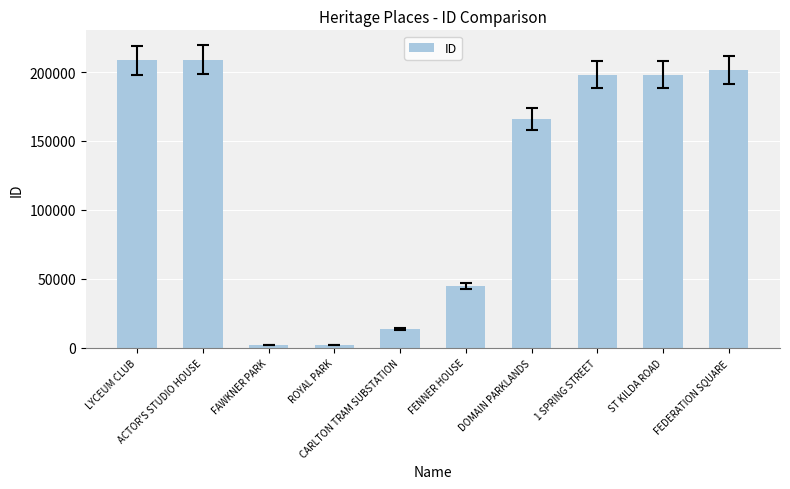

Count the number of data series in this chart.

1